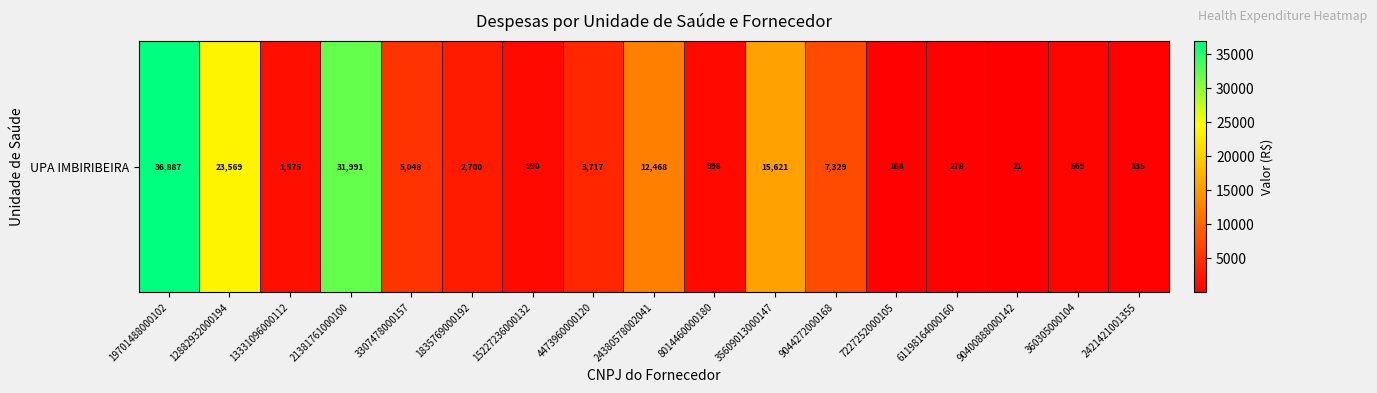

True or false: the data shows 44355.1 at 21381761000100.

False